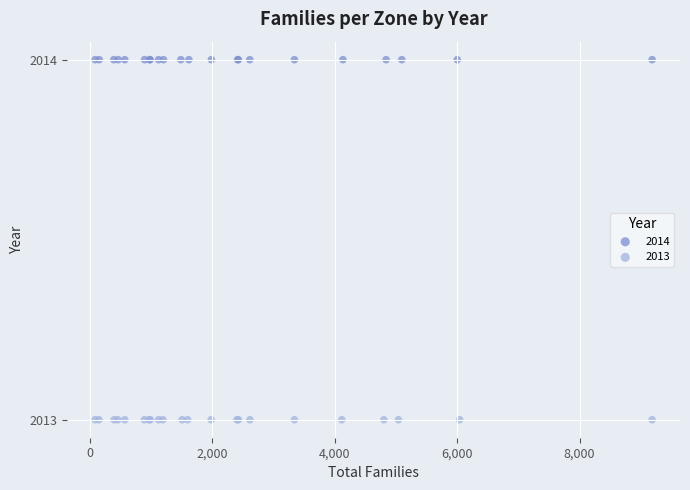

Which series reaches the maximum Y coordinate?

2014